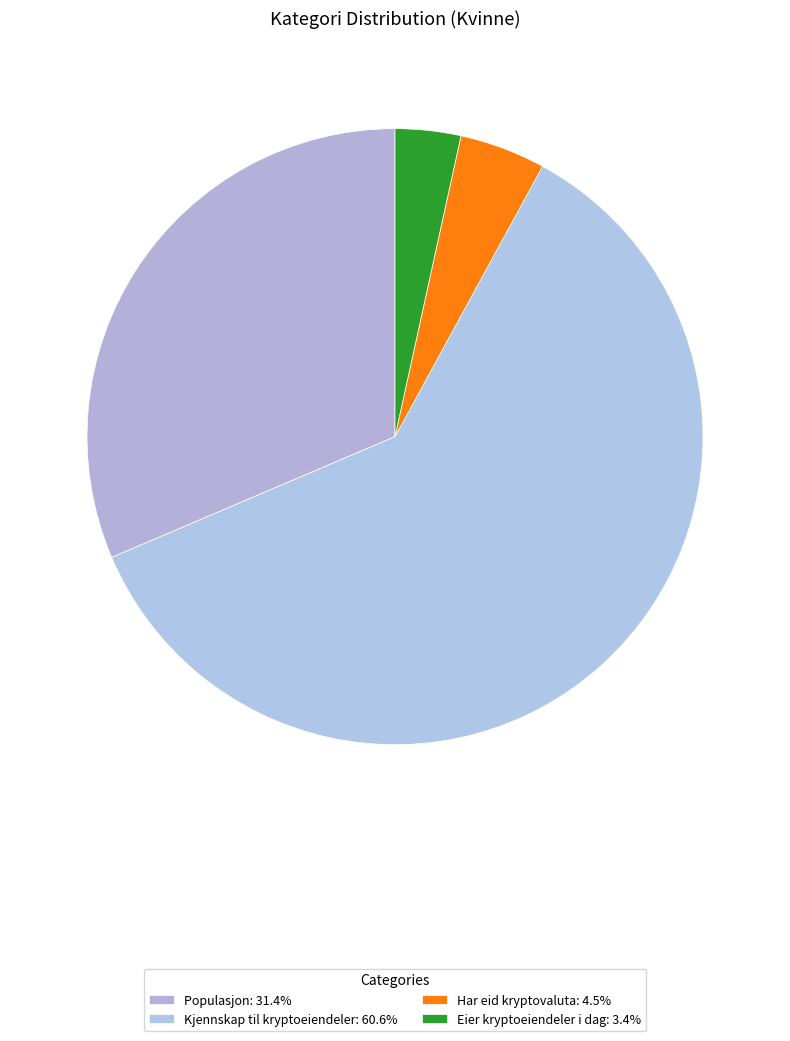

Is the sum of Kjennskap til kryptoeiendeler and Eier kryptoeiendeler i dag greater than half?

Yes